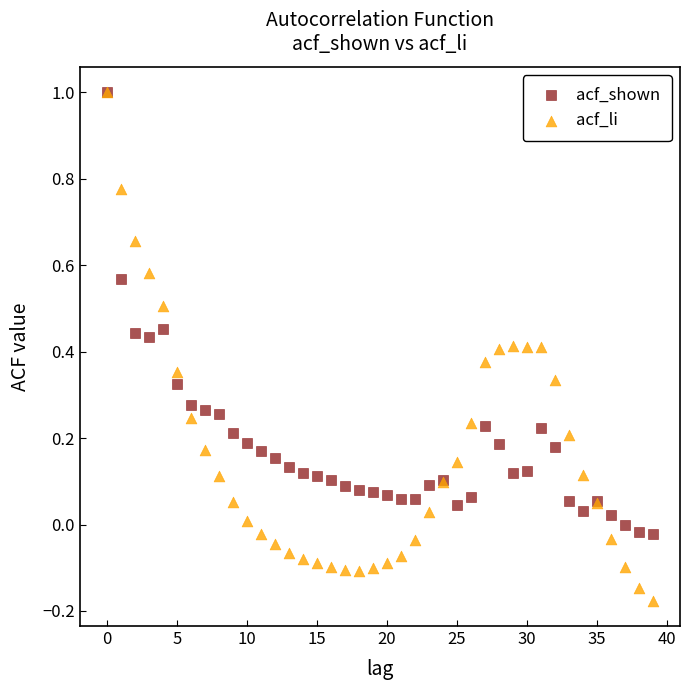

Which series reaches the minimum Y coordinate?

acf_li